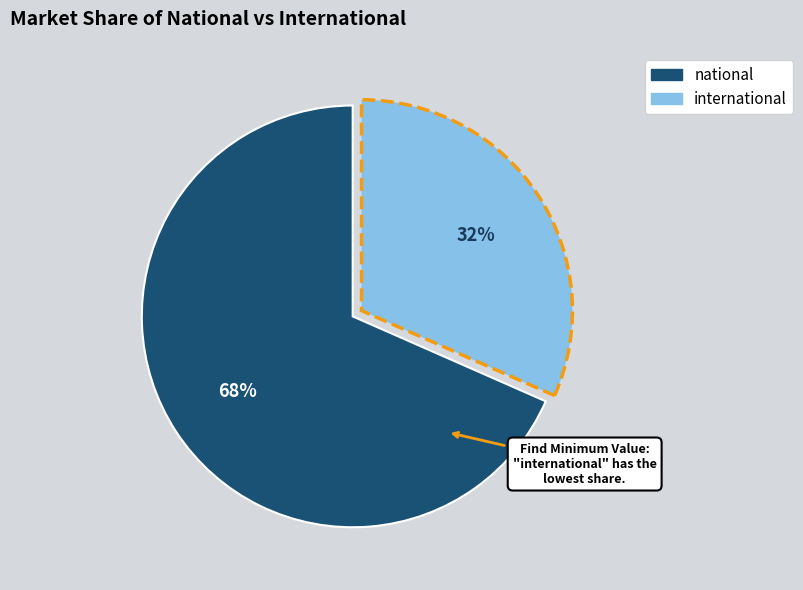

Does international account for over 50% of the chart?

No